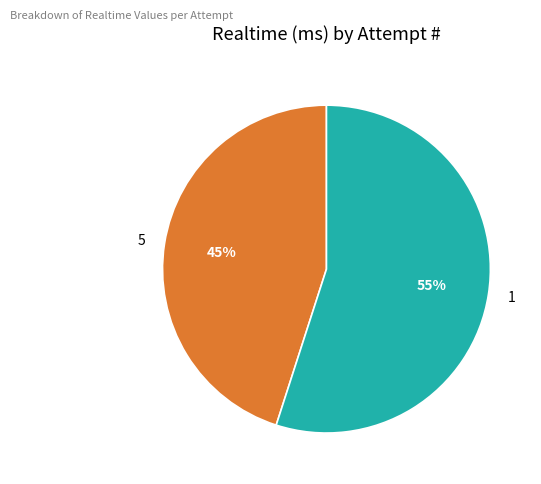

To the nearest percent, what is the difference between the 5 and 1 slice percentages?

10%